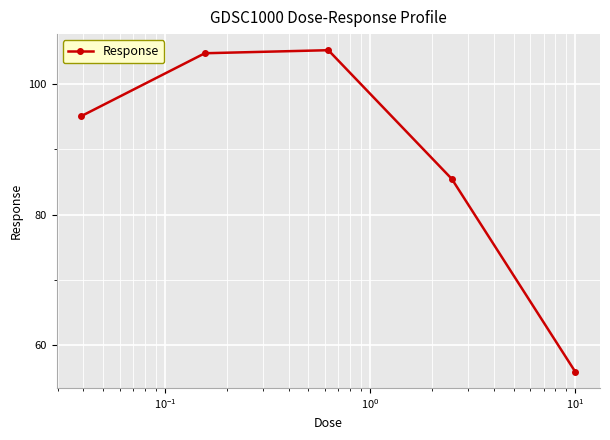

What is the difference between the maximum and minimum values?

49.2